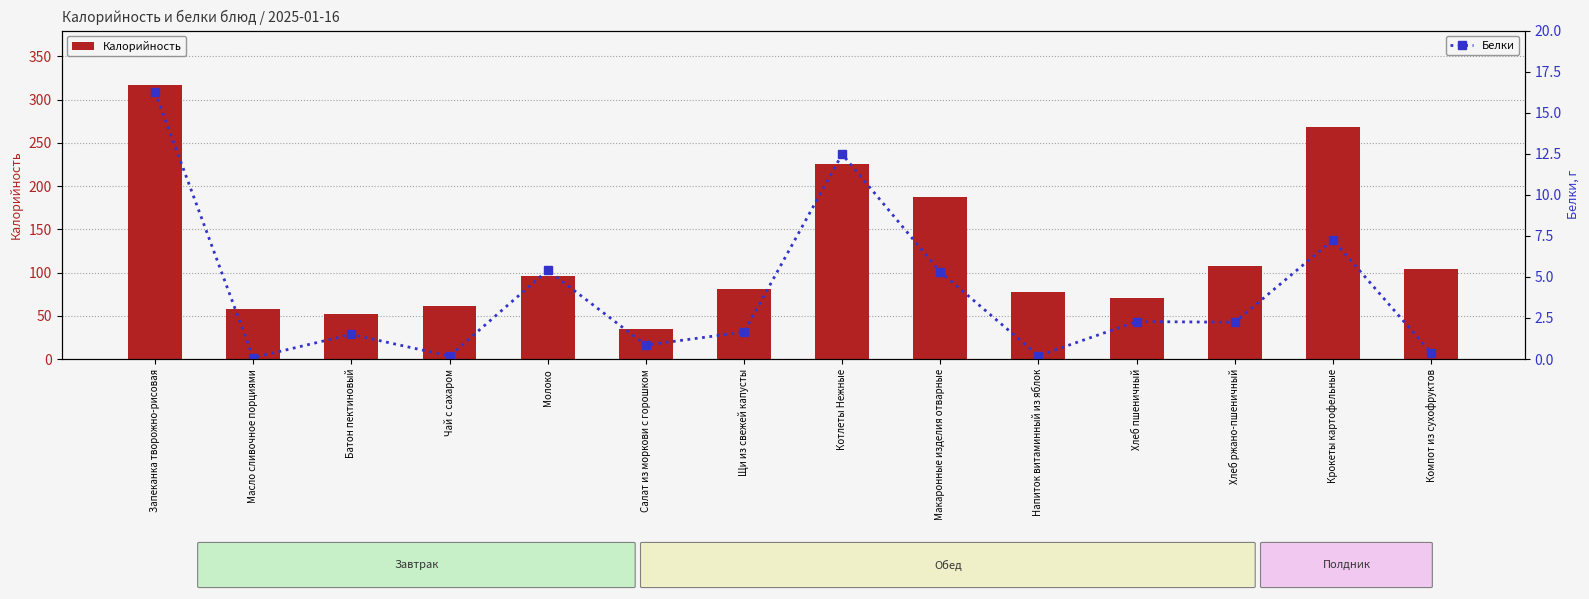

Which series has the largest total across all categories?

Калорийность